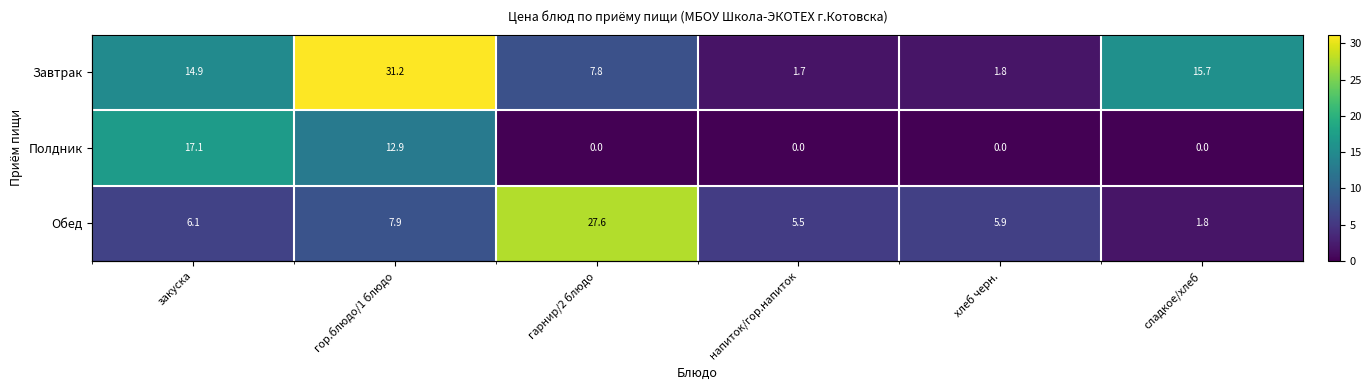

What is the difference between the maximum and minimum values in the Полдник series?

17.1